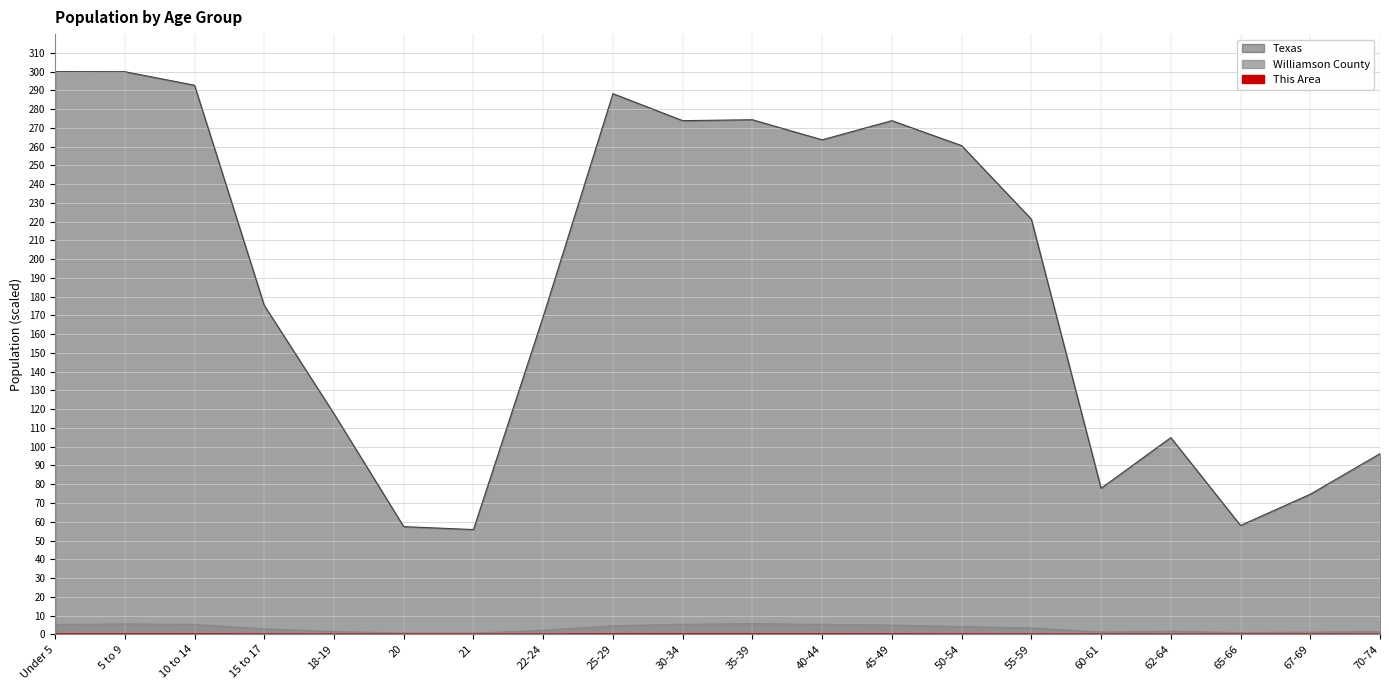

True or false: Texas and Williamson County intersect in this chart.

False